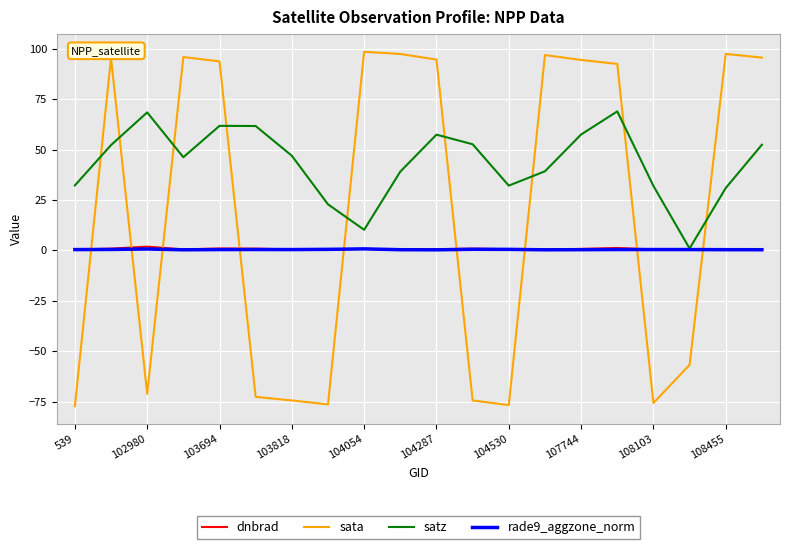

After their last crossing, which series has the higher values: sata or satz?

sata